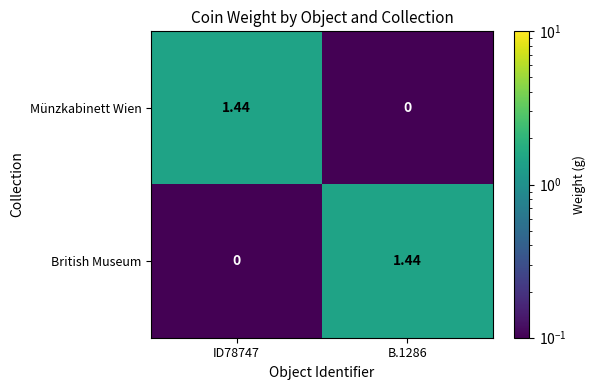

Is the value of British Museum at ID78747 greater than the value of Münzkabinett Wien at ID78747?

No